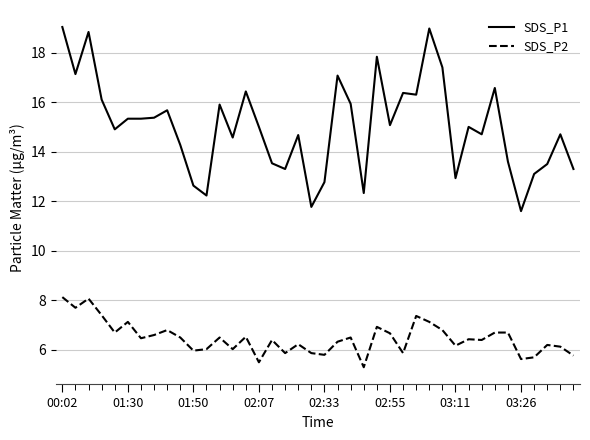

What is the maximum value for SDS_P1?

19.0